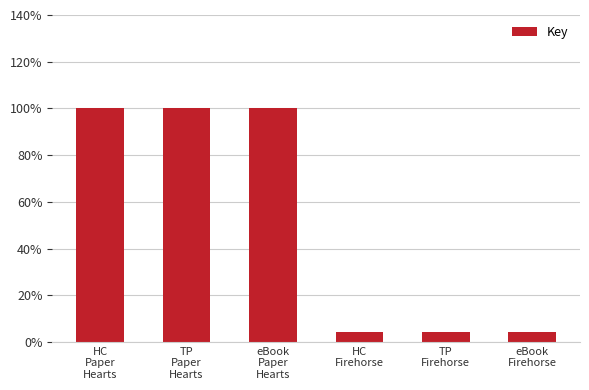

What is the sum of the values at eBook
Firehorse and eBook
Paper
Hearts?

104.3